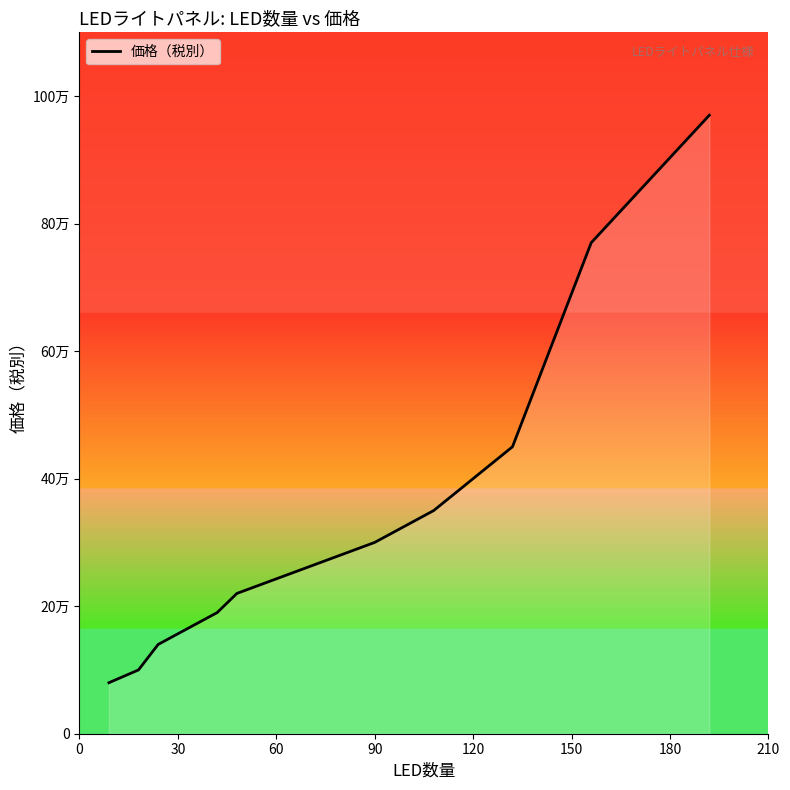

Does the chart display data point markers on the line(s)?

No